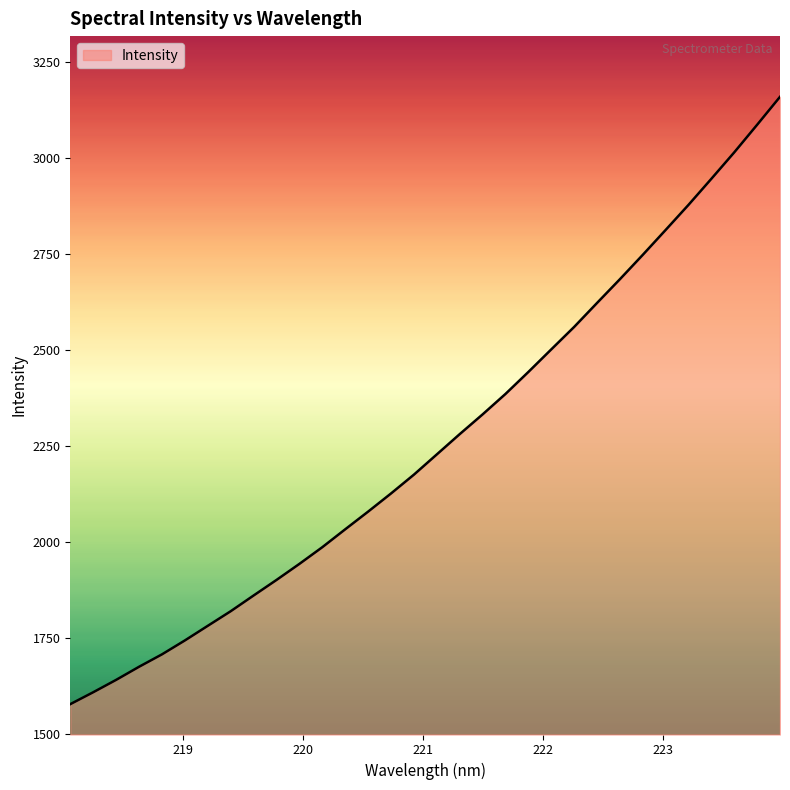

What is the difference between the maximum and minimum values?

1579.9